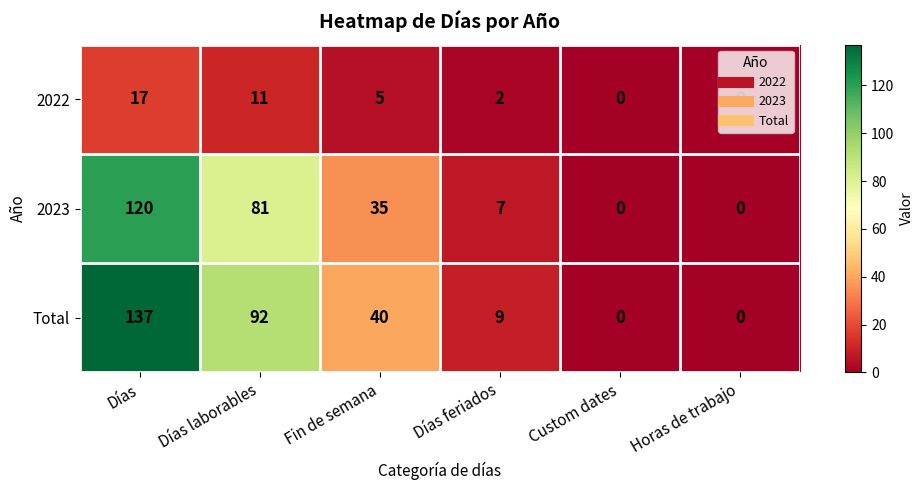

What is the difference between the highest and lowest values at Días laborables?

81